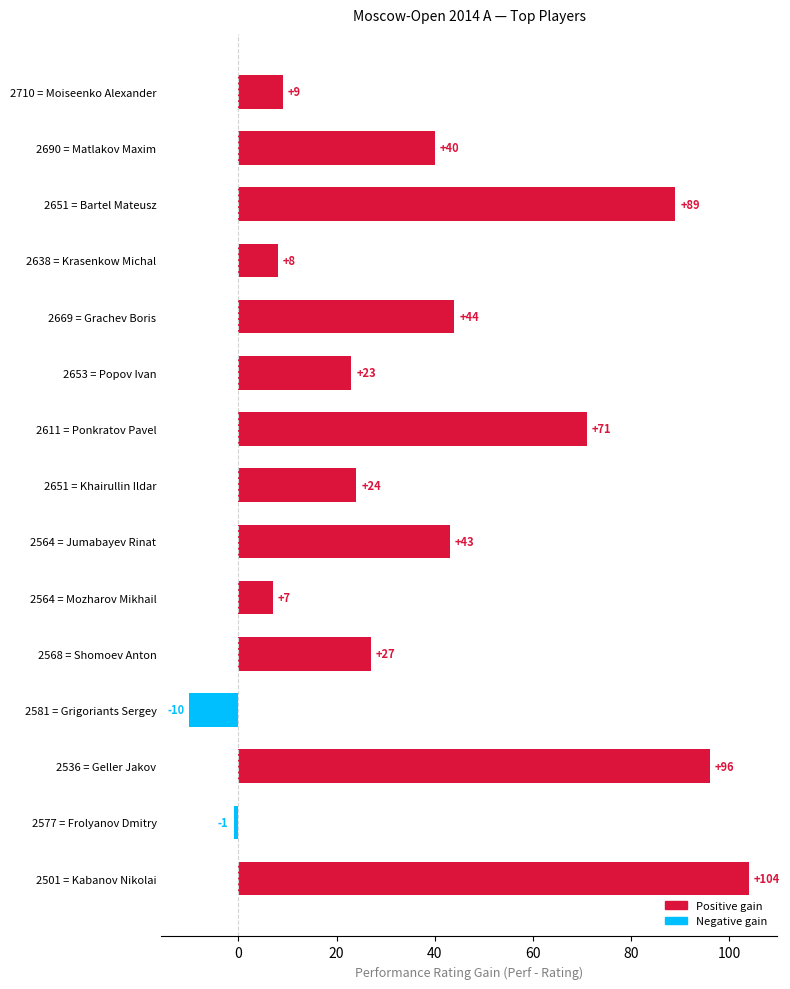

Which has a higher value, 2568 = Shomoev Anton or 2577 = Frolyanov Dmitry?

2568 = Shomoev Anton